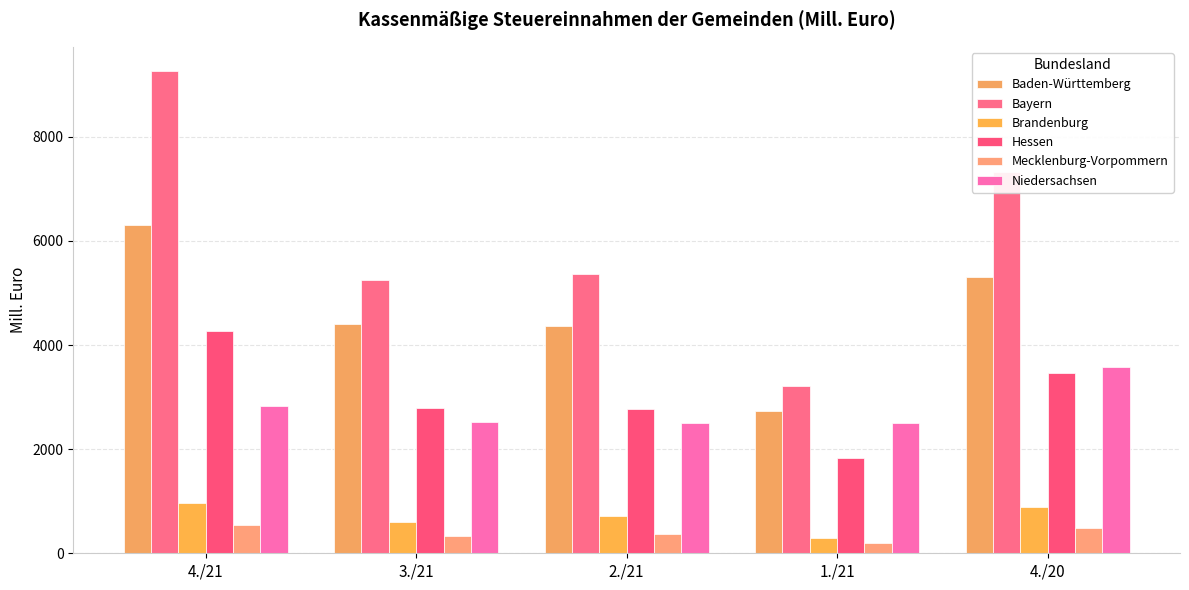

Which category has the highest value across all series?

4./21